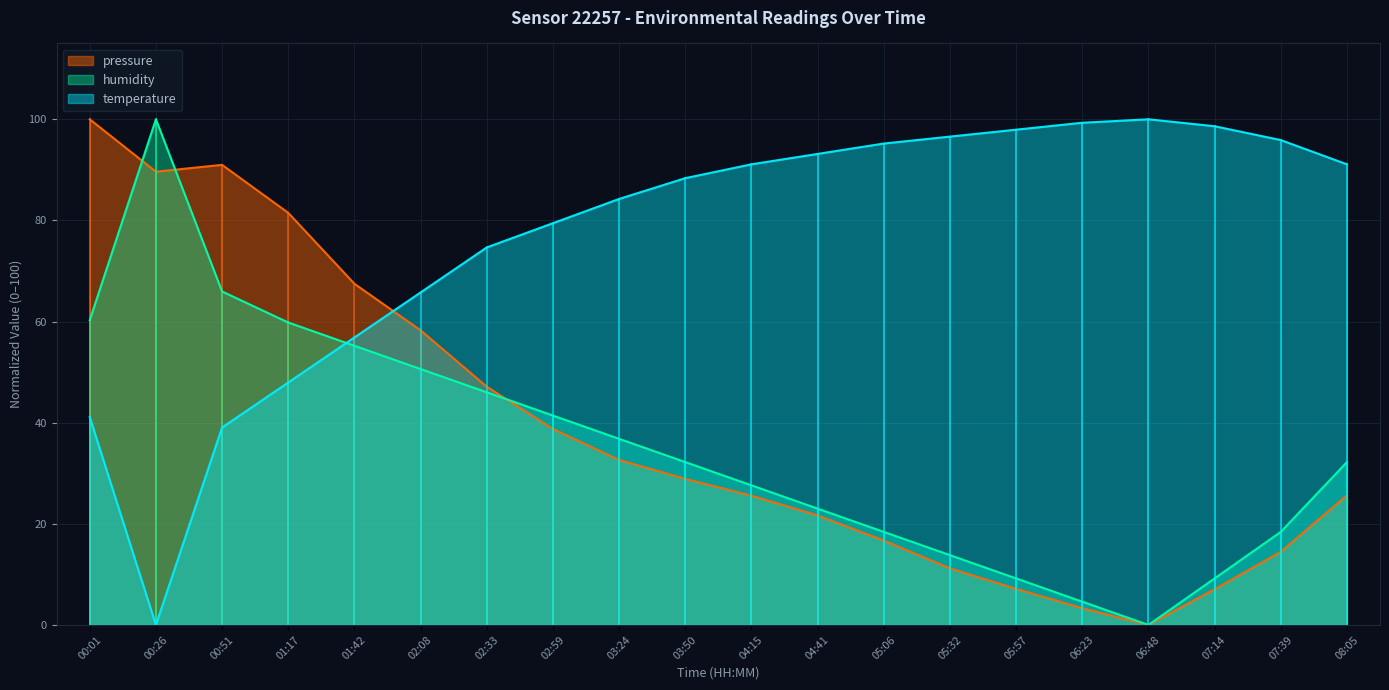

Which series has the largest total across all categories?

temperature